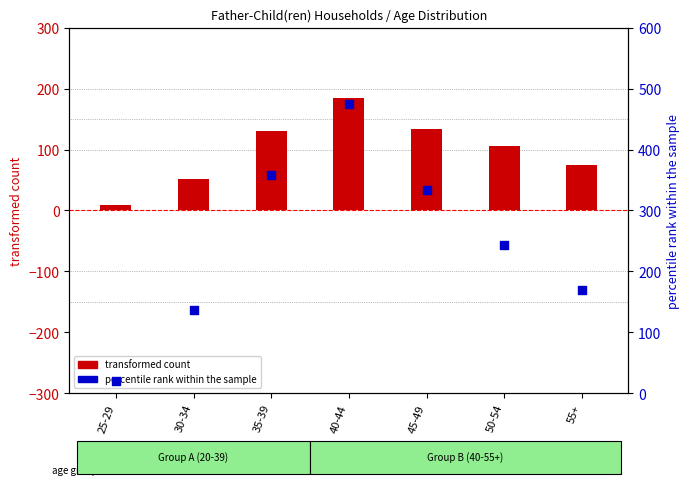

What is the total value across all series at 25-29?

29